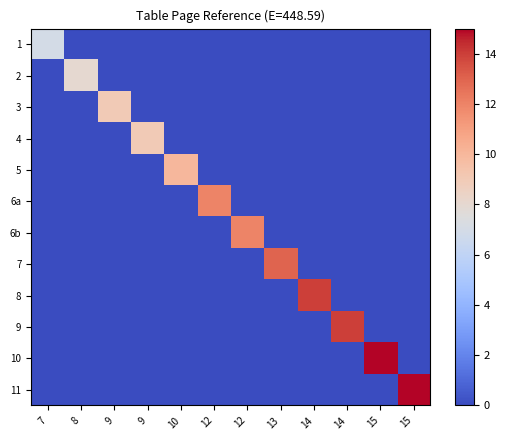

Reading left to right, extract all data points from this chart.

1: 7=7	8=0	9=0	9=0	10=0	12=0	12=0	13=0	14=0	14=0	15=0	15=0
2: 7=0	8=8	9=0	9=0	10=0	12=0	12=0	13=0	14=0	14=0	15=0	15=0
3: 7=0	8=0	9=9	9=0	10=0	12=0	12=0	13=0	14=0	14=0	15=0	15=0
4: 7=0	8=0	9=0	9=9	10=0	12=0	12=0	13=0	14=0	14=0	15=0	15=0
5: 7=0	8=0	9=0	9=0	10=10	12=0	12=0	13=0	14=0	14=0	15=0	15=0
6a: 7=0	8=0	9=0	9=0	10=0	12=12	12=0	13=0	14=0	14=0	15=0	15=0
6b: 7=0	8=0	9=0	9=0	10=0	12=0	12=12	13=0	14=0	14=0	15=0	15=0
7: 7=0	8=0	9=0	9=0	10=0	12=0	12=0	13=13	14=0	14=0	15=0	15=0
8: 7=0	8=0	9=0	9=0	10=0	12=0	12=0	13=0	14=14	14=0	15=0	15=0
9: 7=0	8=0	9=0	9=0	10=0	12=0	12=0	13=0	14=0	14=14	15=0	15=0
10: 7=0	8=0	9=0	9=0	10=0	12=0	12=0	13=0	14=0	14=0	15=15	15=0
11: 7=0	8=0	9=0	9=0	10=0	12=0	12=0	13=0	14=0	14=0	15=0	15=15